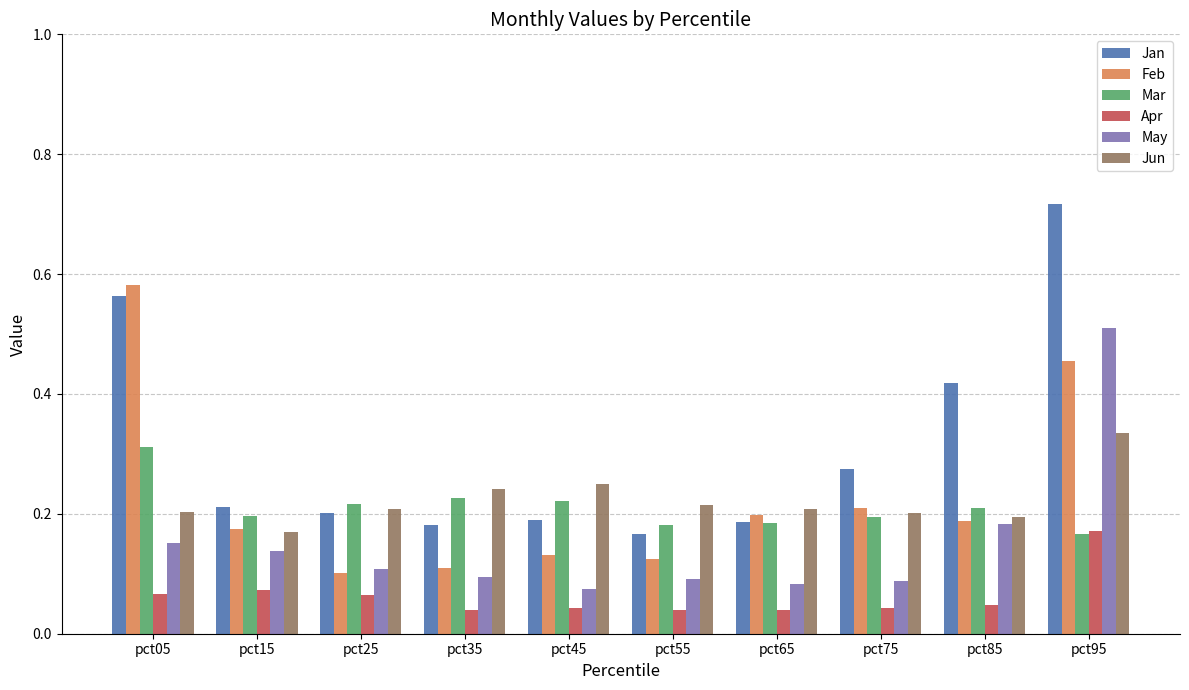

Which series has the largest total across all categories?

Jan